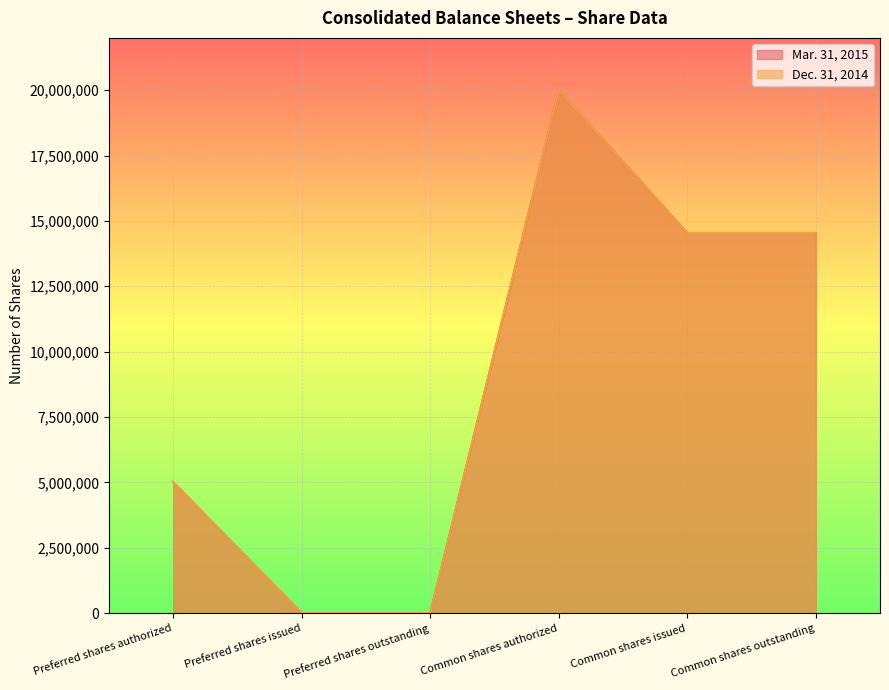

What is the label of the 6th point from the right?

Preferred shares authorized